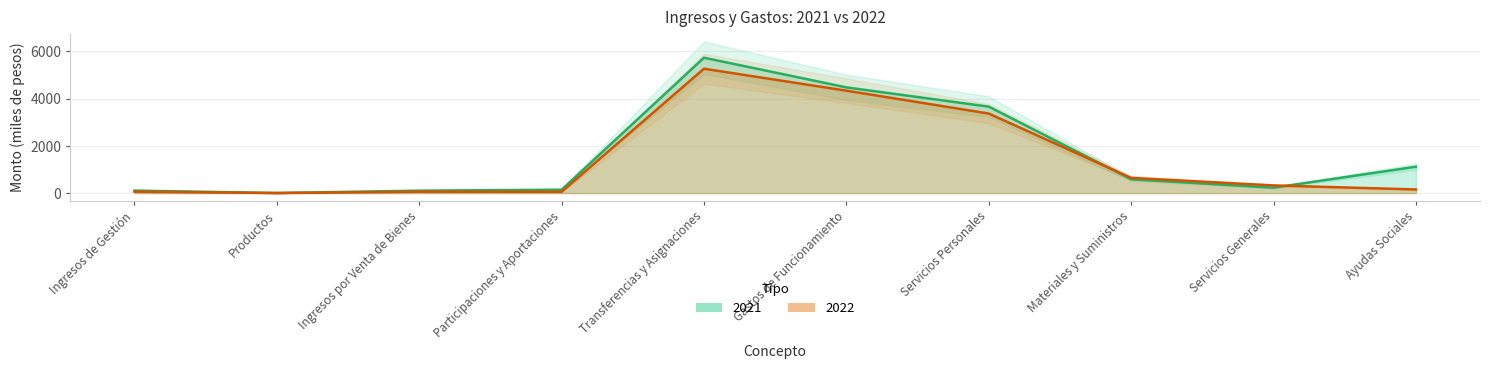

Reading left to right, what are all the values shown in this chart?

2021: 105.1	2.7	102.3	143.0	5732.1	4476.0	3660.2	586.7	229.0	1117.1
2022: 61.5	2.6	58.8	54.0	5265.4	4336.0	3367.6	644.4	324.0	153.3